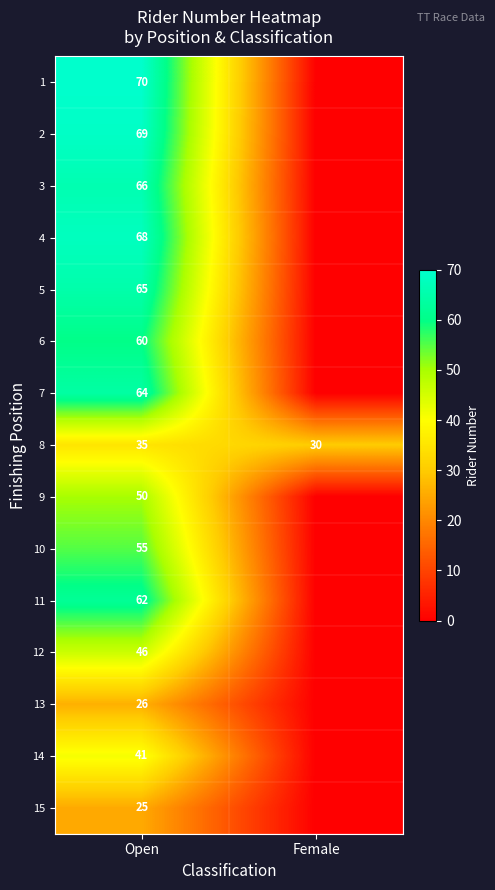

True or false: 3 has a value of 66 at Open.

True